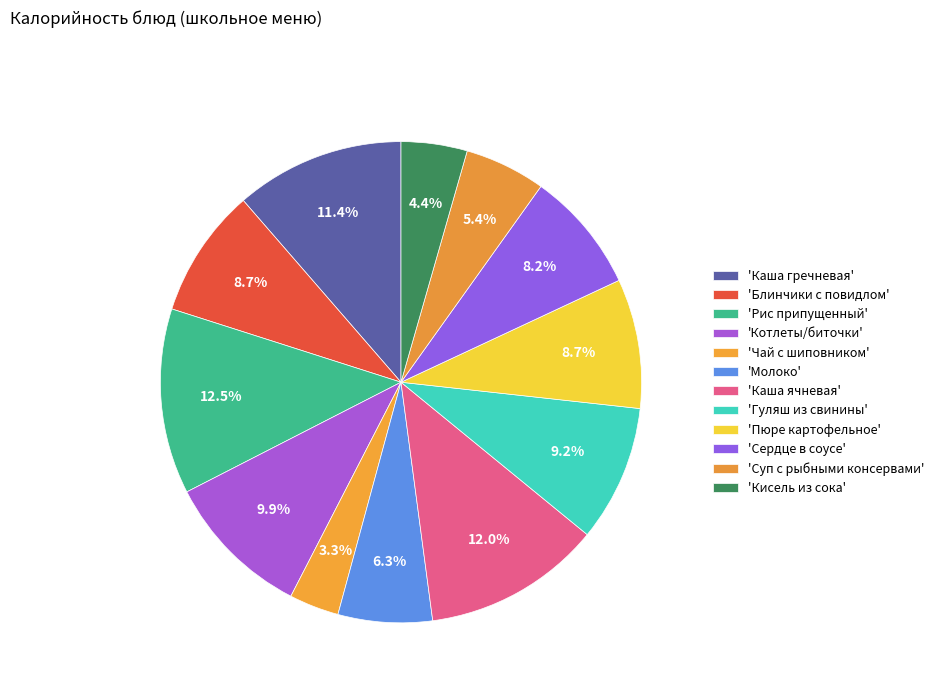

How many segments does this pie chart have?

12